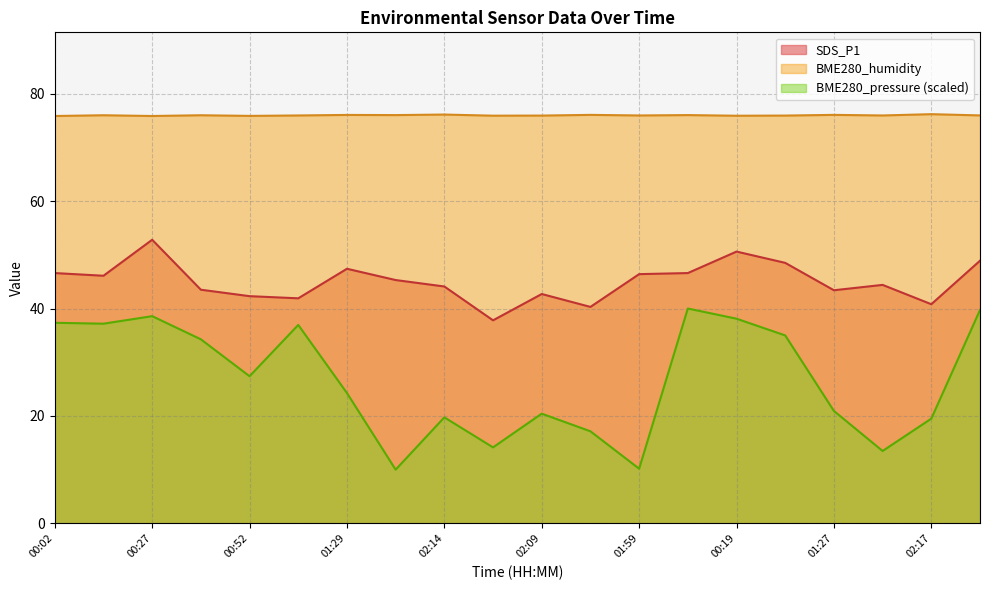

What is the maximum value for BME280_pressure?

40.0